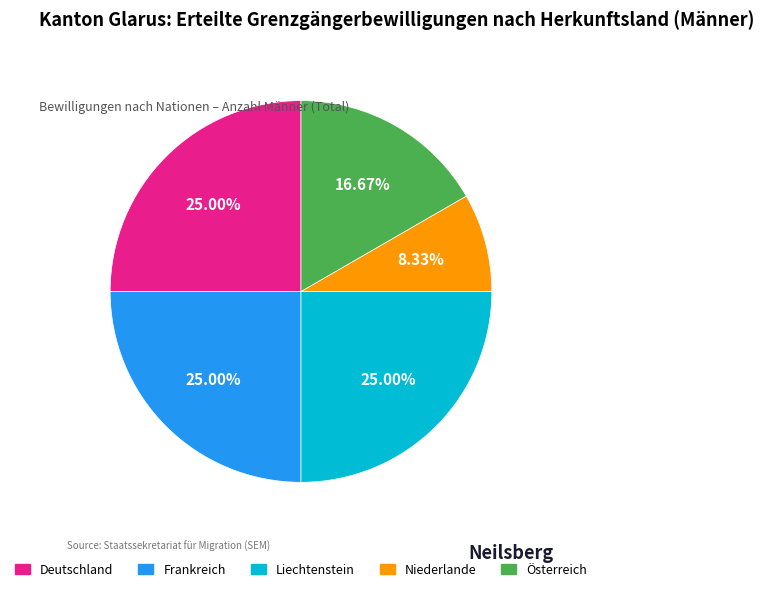

To the nearest percent, what is the average slice percentage?

20%